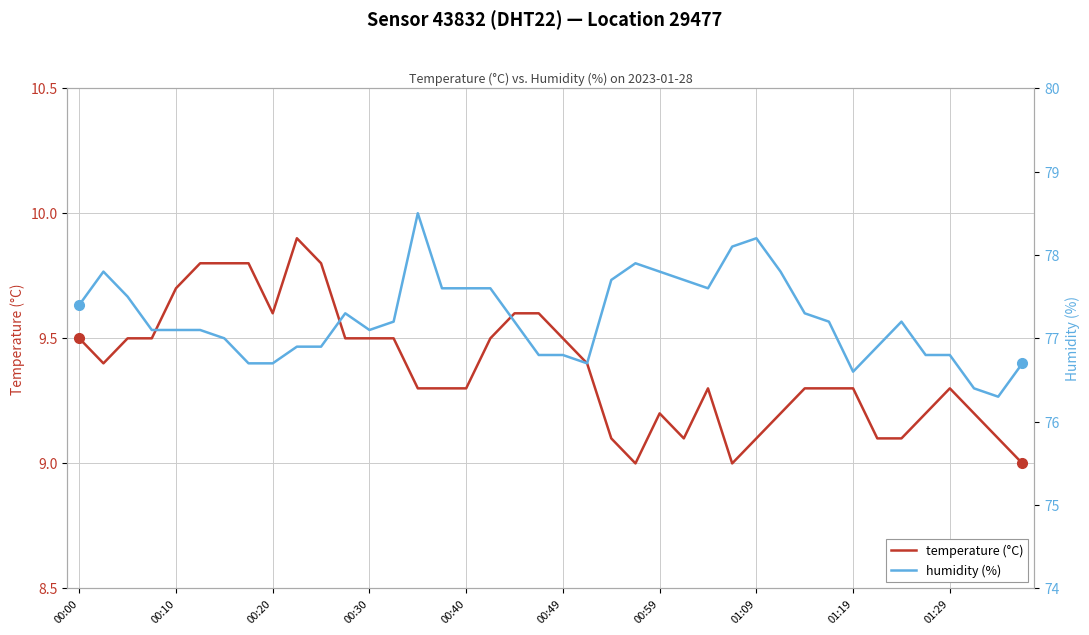

True or false: humidity (%) and temperature (°C) intersect in this chart.

False